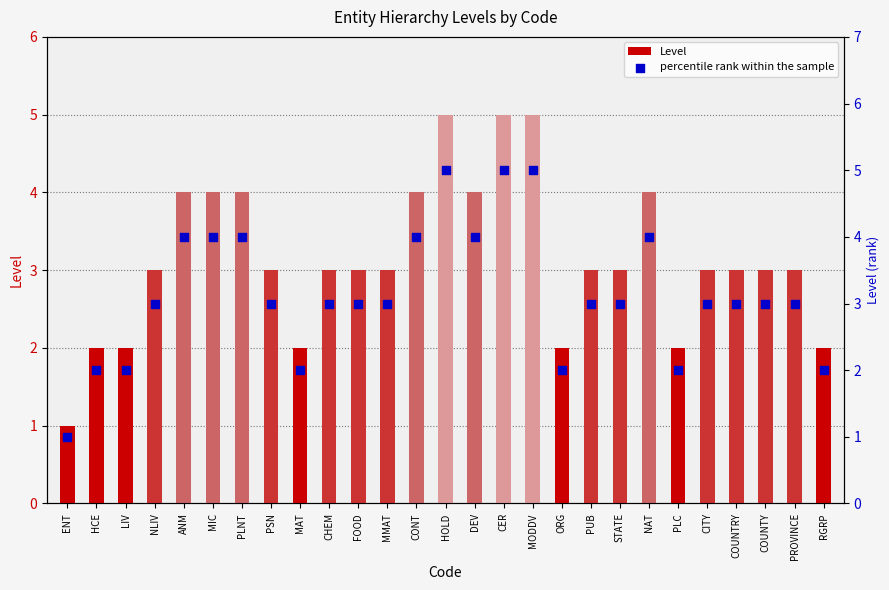

Which series has the largest total across all categories?

Level